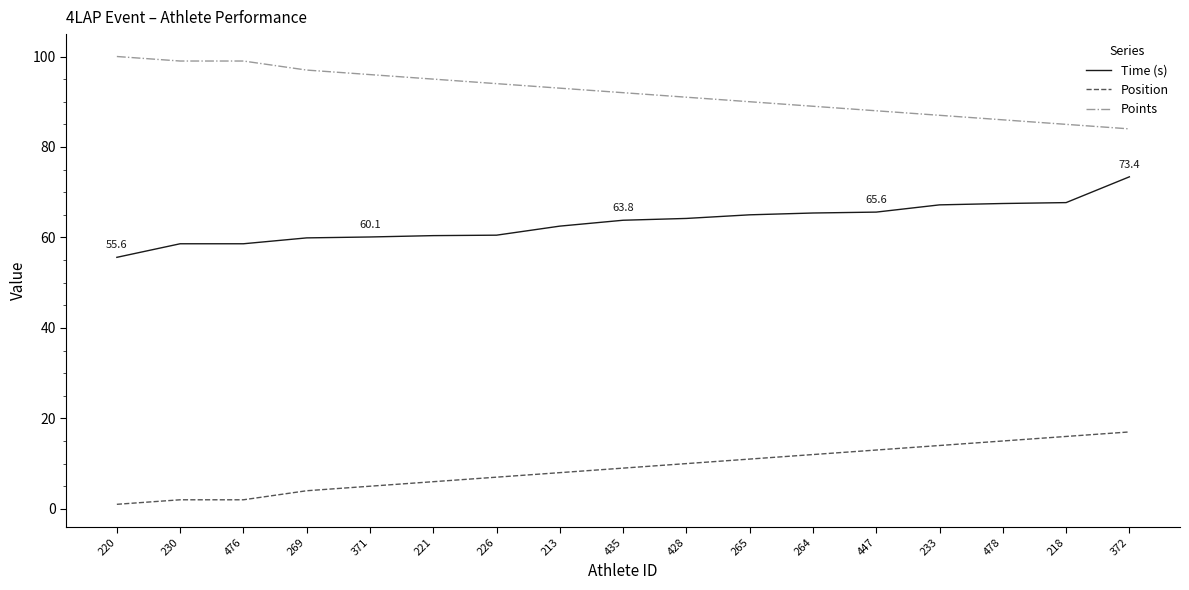

How many lines are shown in the chart?

3